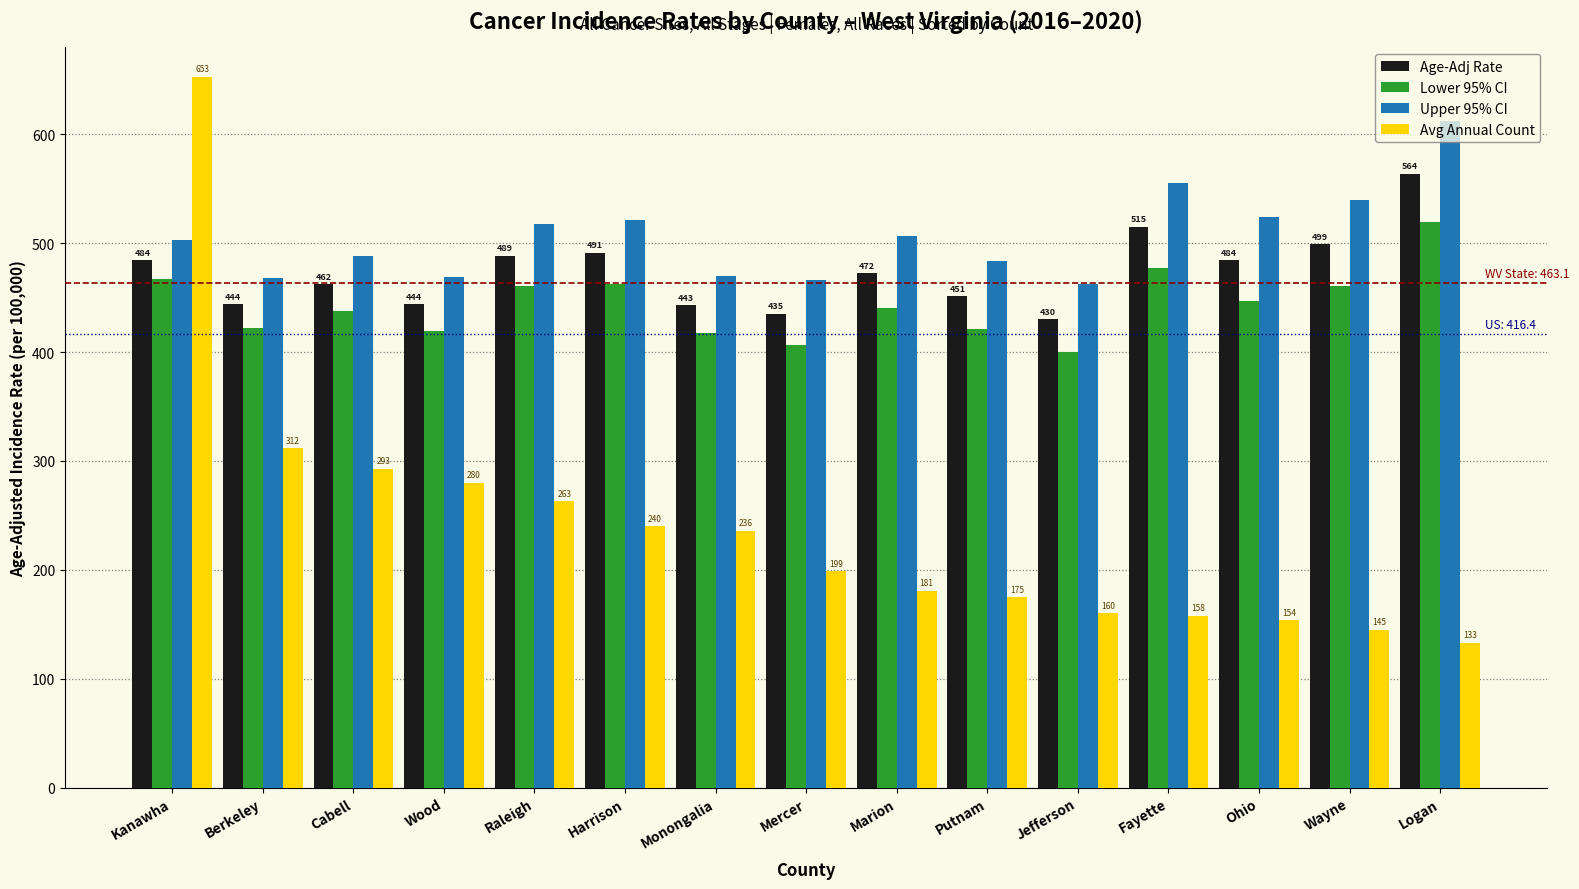

At Raleigh, list the series in order from smallest to largest.

Avg Annual Count, Lower 95% CI, Age-Adj Rate, Upper 95% CI